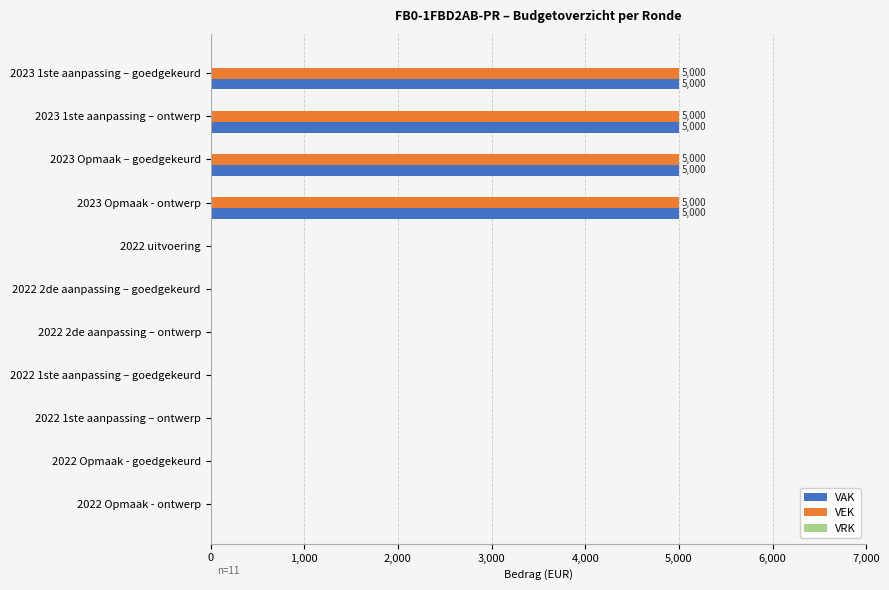

True or false: VEK has a value of 2578 at 2022 Opmaak - goedgekeurd.

False